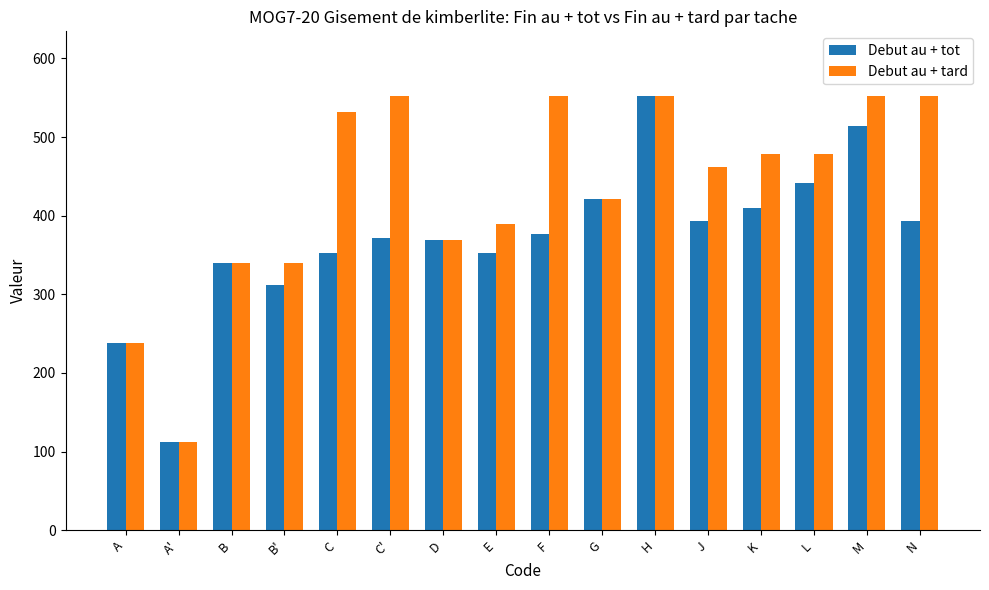

What is the spread (max minus min) of values at J?

68.7